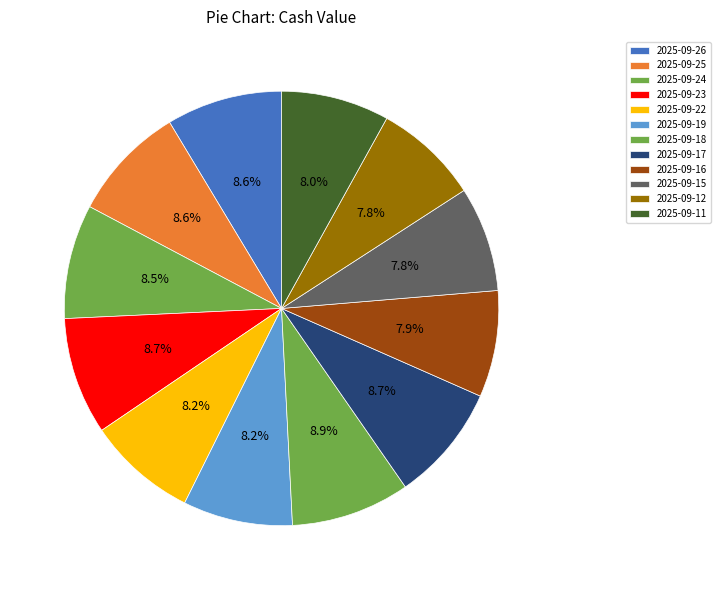

To the nearest percent, what is the combined percentage of 2025-09-25 and 2025-09-11?

17%